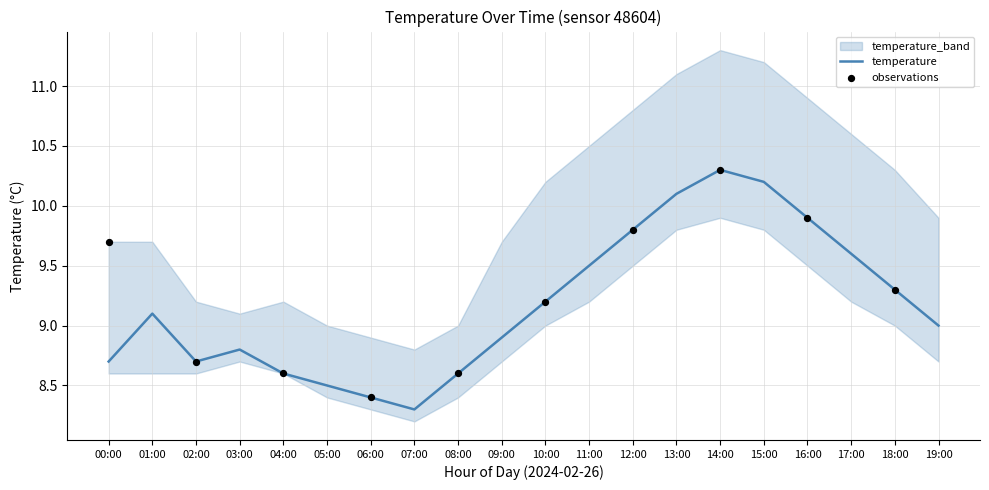

At how many categories does at least one series exceed 9?

16